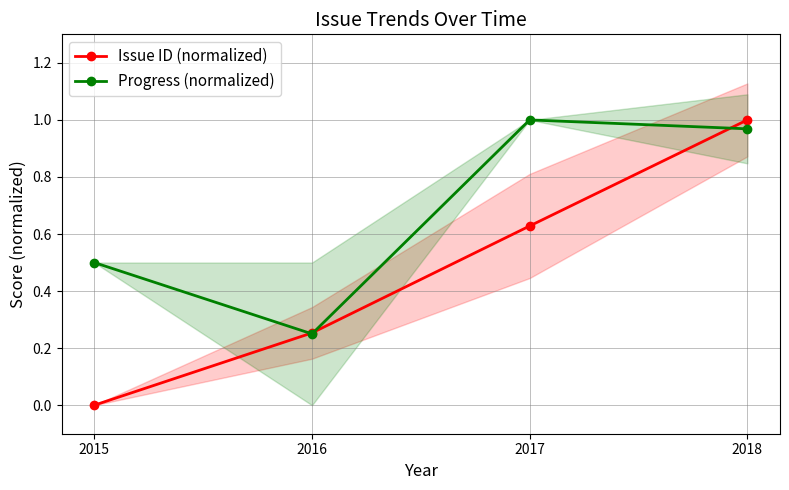

Reading left to right, transcribe all the data shown in this chart.

Issue ID (normalized): 2015=0.0	2016=0.3	2017=0.6	2018=1.0
Progress (normalized): 2015=0.5	2016=0.2	2017=1.0	2018=1.0